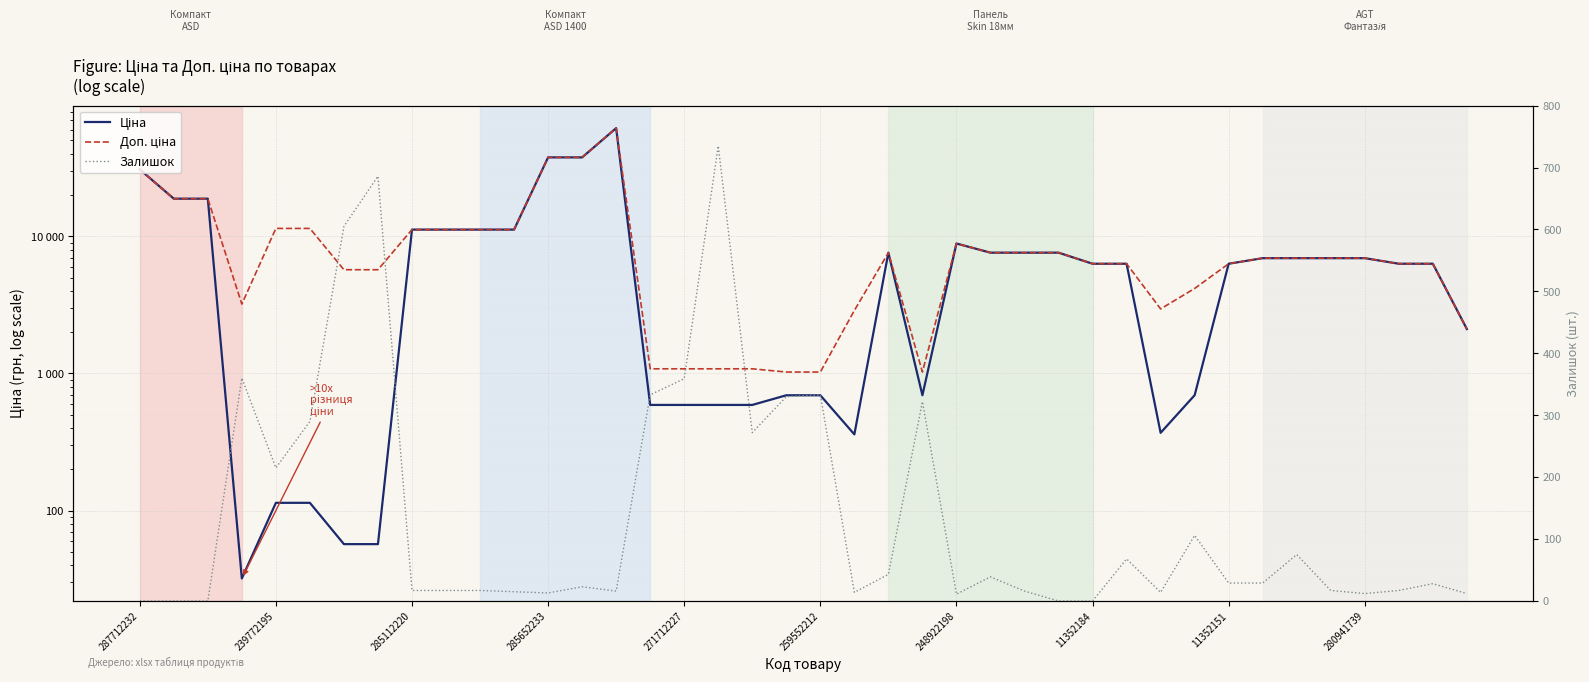

At how many categories does at least one series exceed 19682?

4